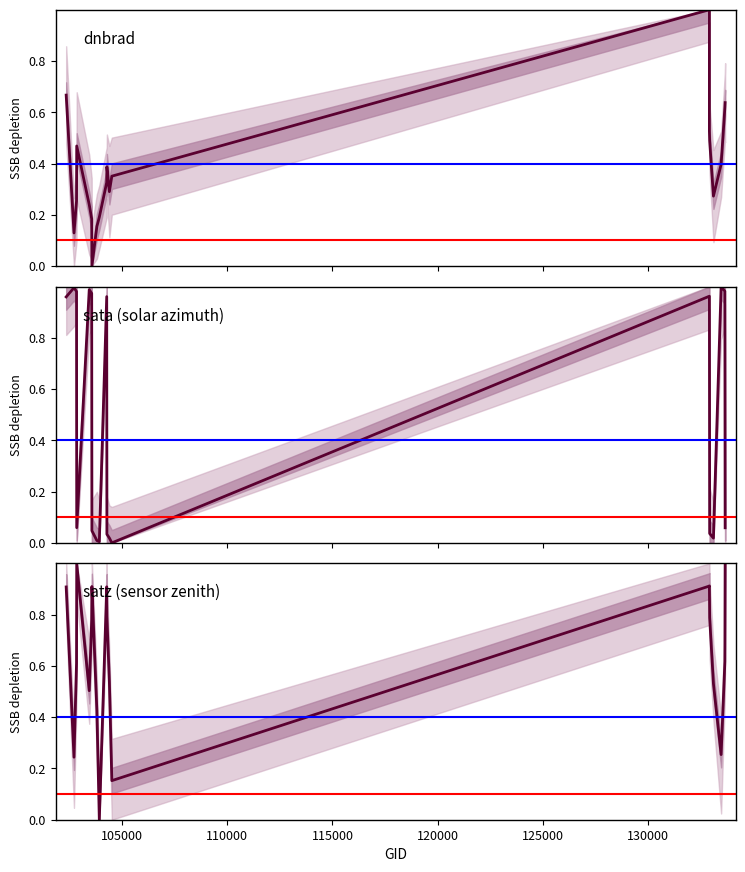

Between which two adjacent categories do satz and sata first intersect?

102835 and 102844